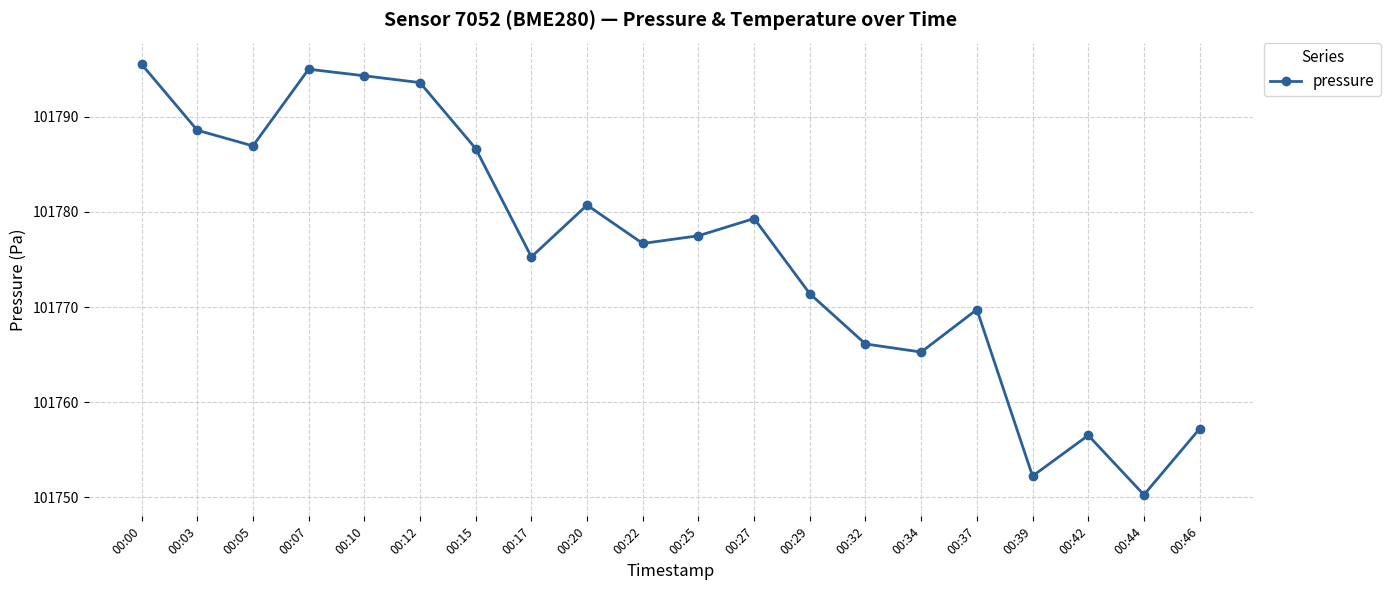

How many values are below 101777?

10